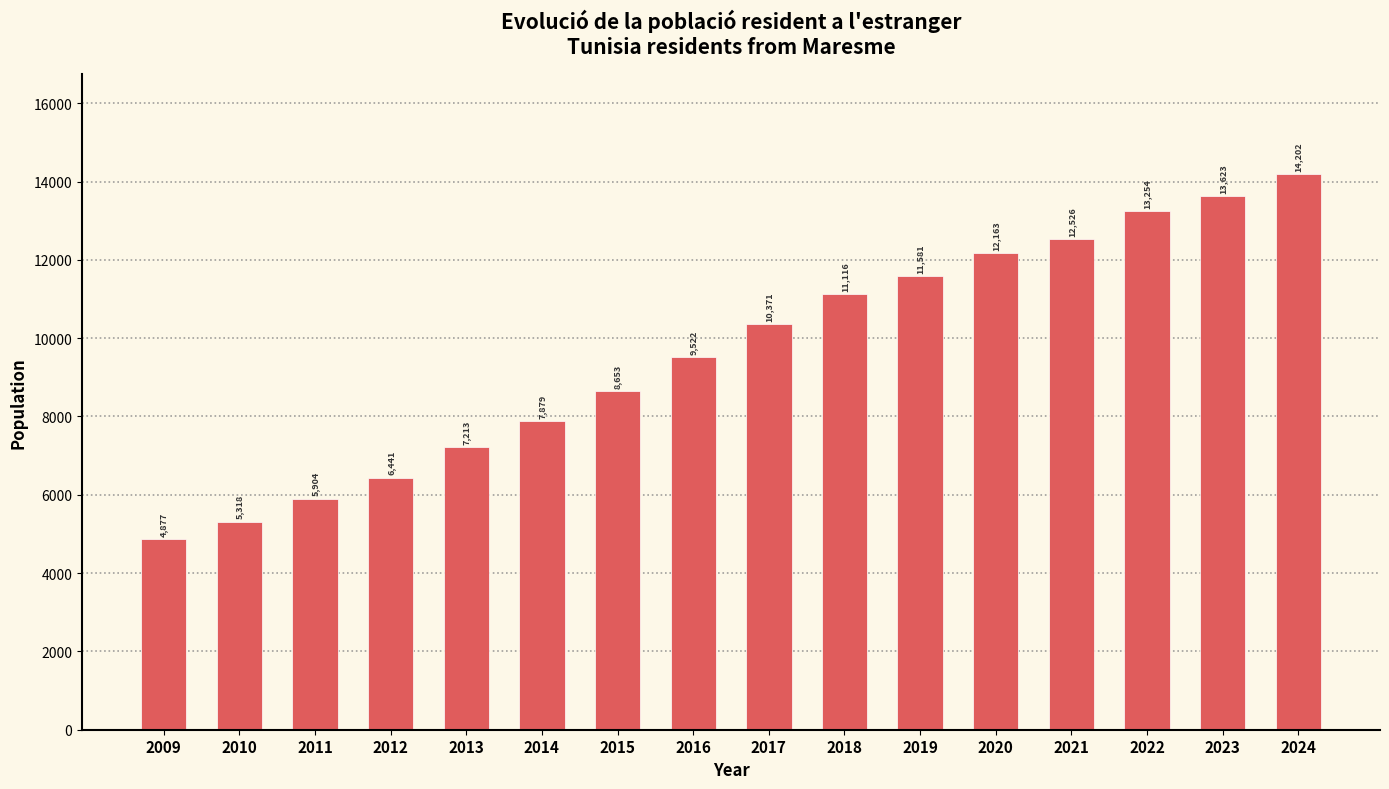

At which label is the value closest to 9539?

2016